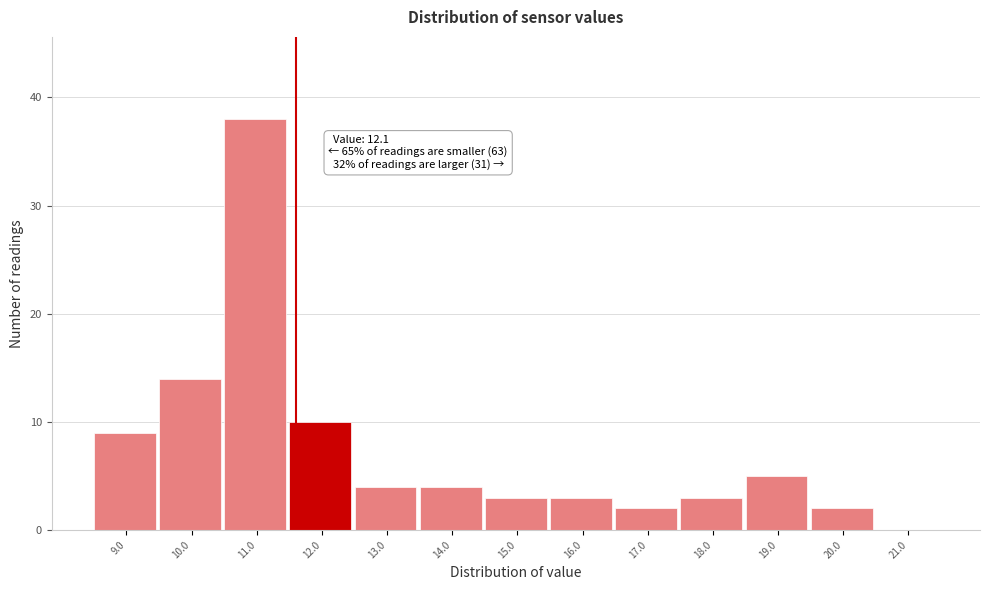

Reading left to right, extract all data points from this chart.

9.0=9	10.0=14	11.0=38	12.0=10	13.0=4	14.0=4	15.0=3	16.0=3	17.0=2	18.0=3	19.0=5	20.0=2	21.0=0